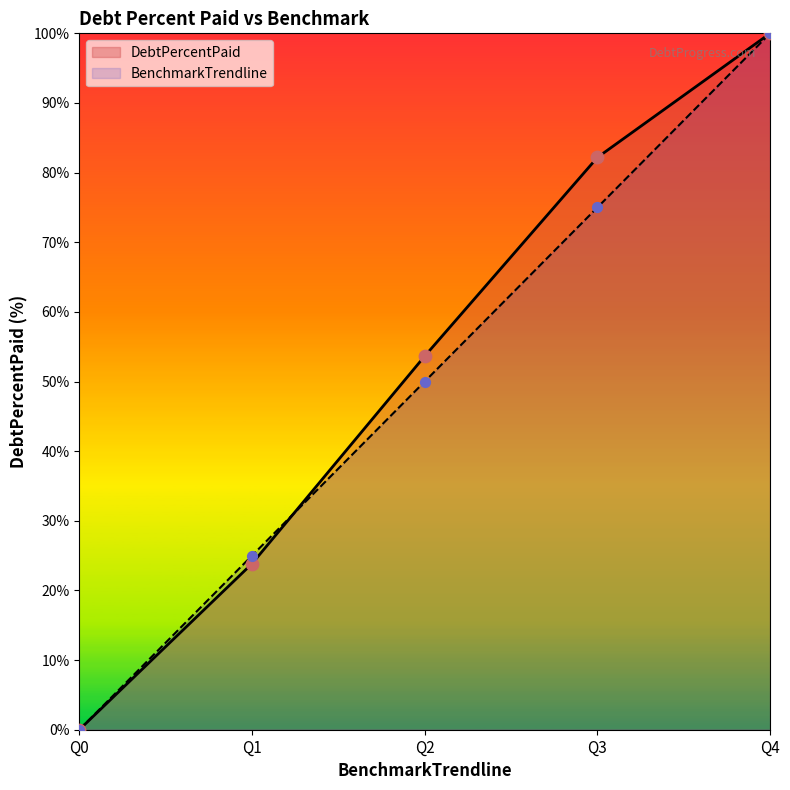

Which series has the largest total across all categories?

DebtPercentPaid